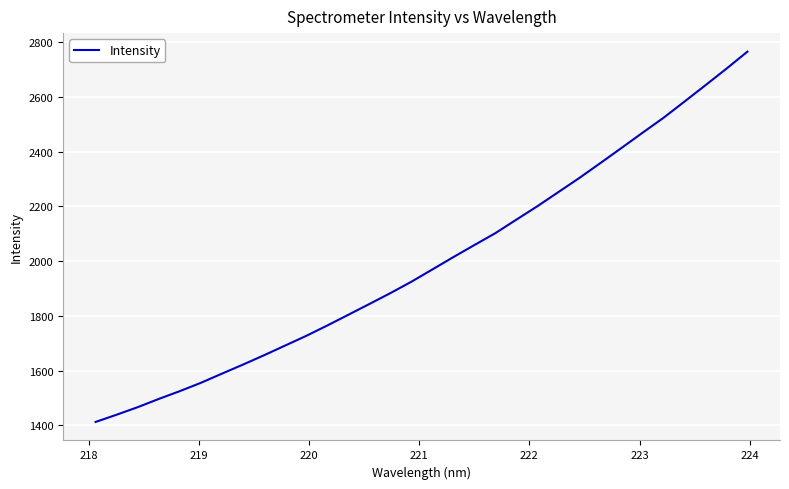

What is the smallest value displayed?

1412.3